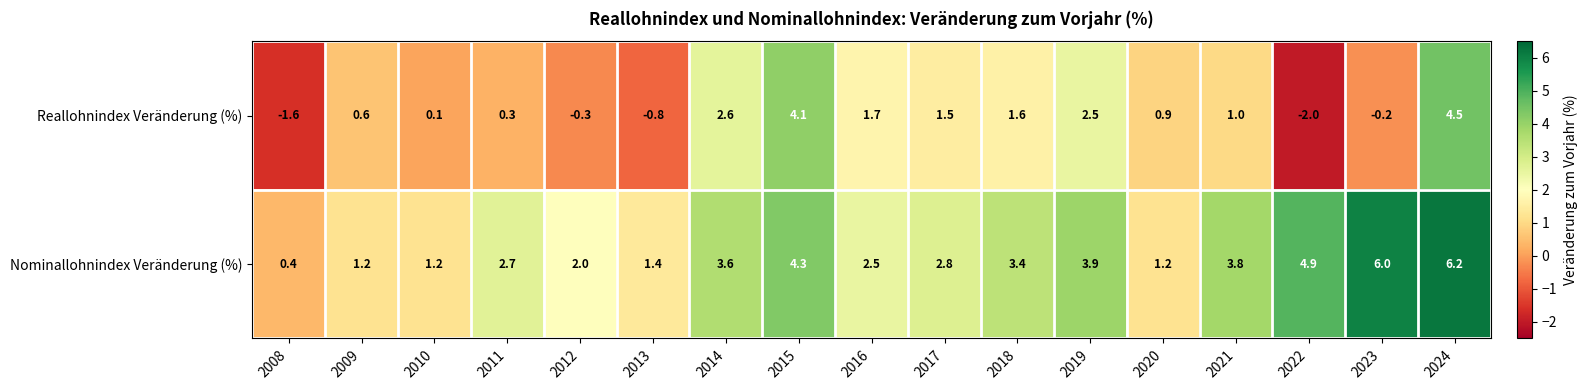

Between 2015 and 2021, which series saw the biggest shift?

Reallohnindex Veränderung (%)